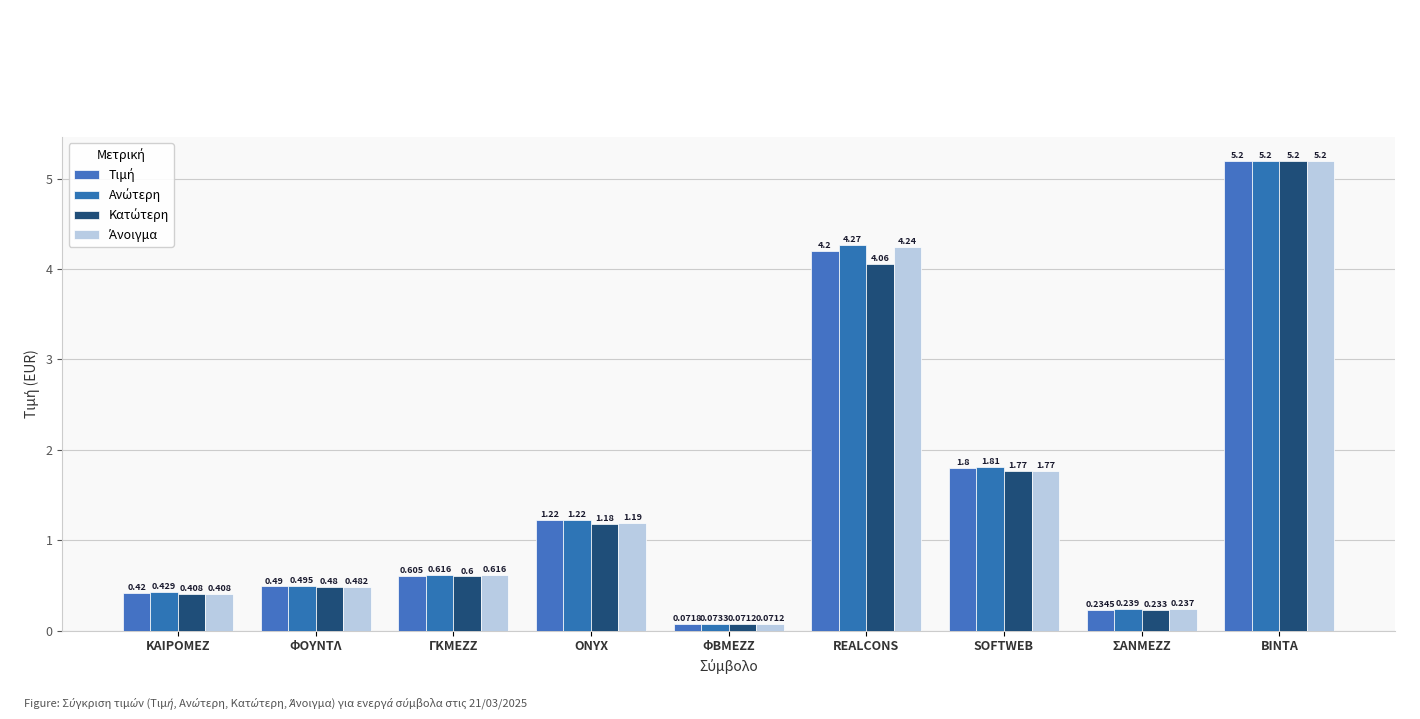

Count the number of categories in the chart.

9